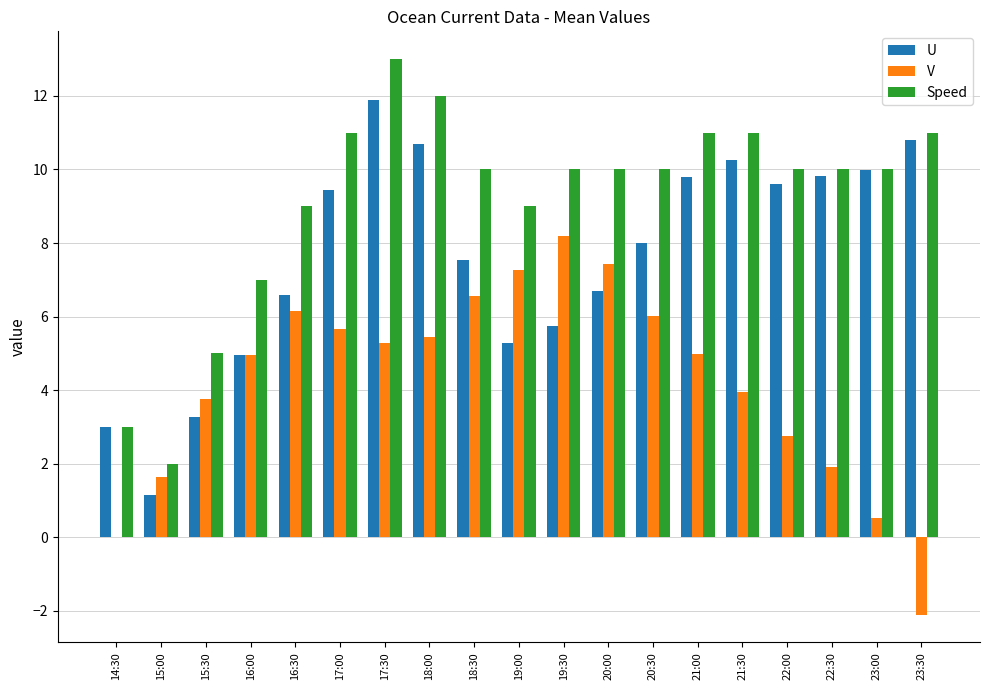

Is the value of U at 19:00 greater than the value of V at 19:30?

No